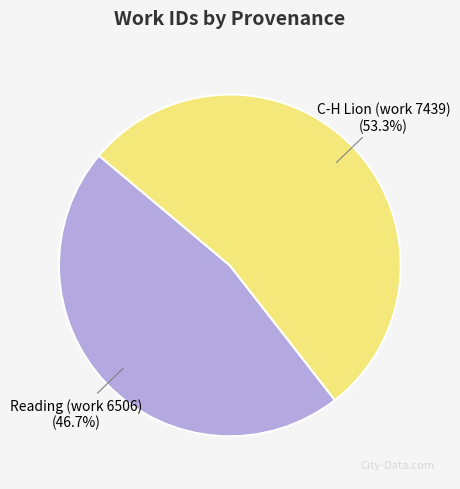

To the nearest percent, what is the combined percentage of Reading (work 6506) and C-H Lion (work 7439)?

100%